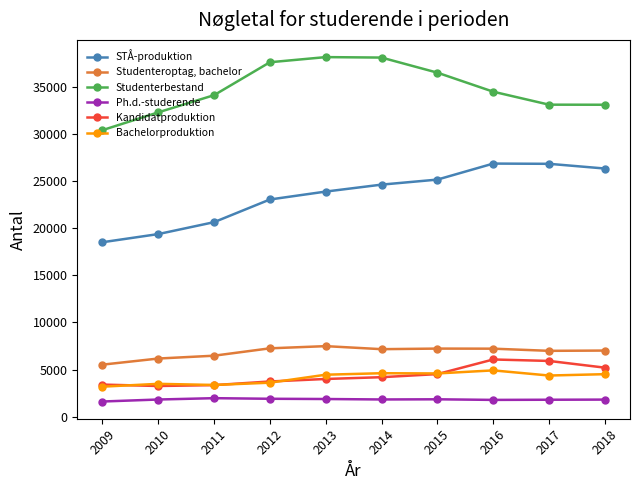

At how many categories does at least one series exceed 33490?

6